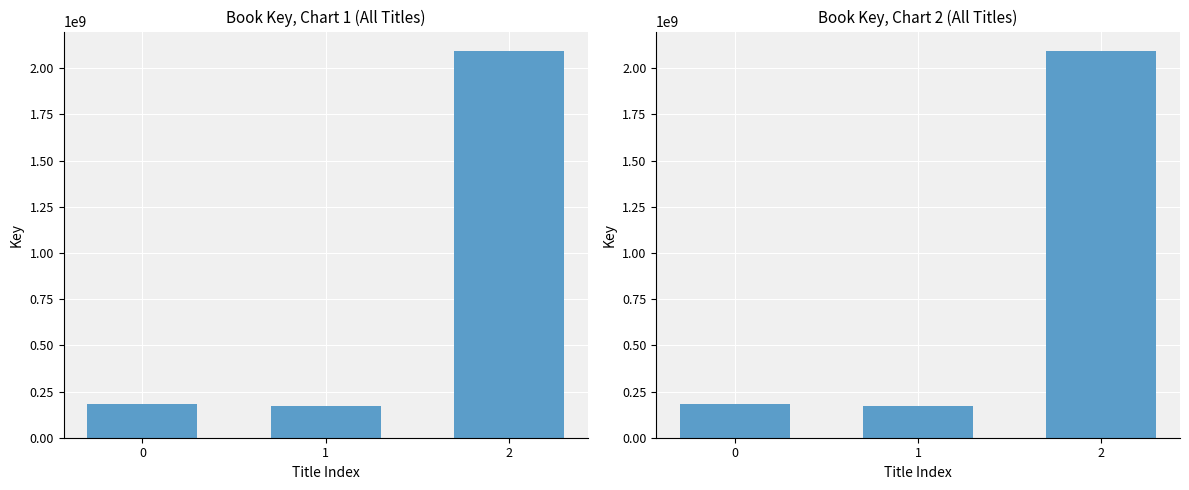

Reading right to left, what are all the values shown in this chart?

2093889139	169323919	181316502